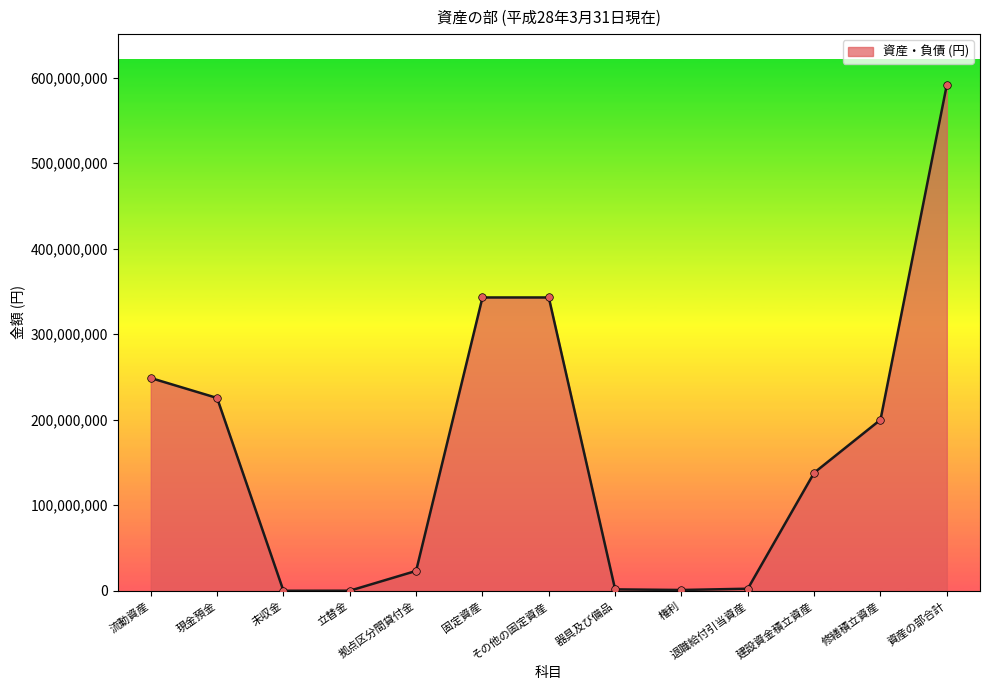

Between その他の固定資産 and 修繕積立資産, which is larger?

その他の固定資産